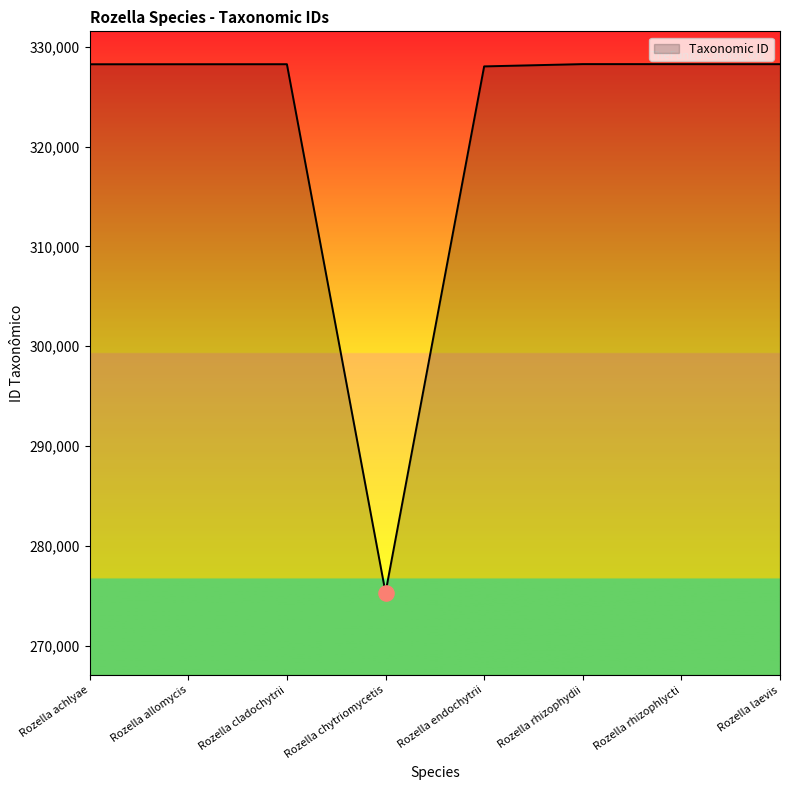

Between Rozella chytriomycetis and Rozella rhizophydii, which is larger?

Rozella rhizophydii